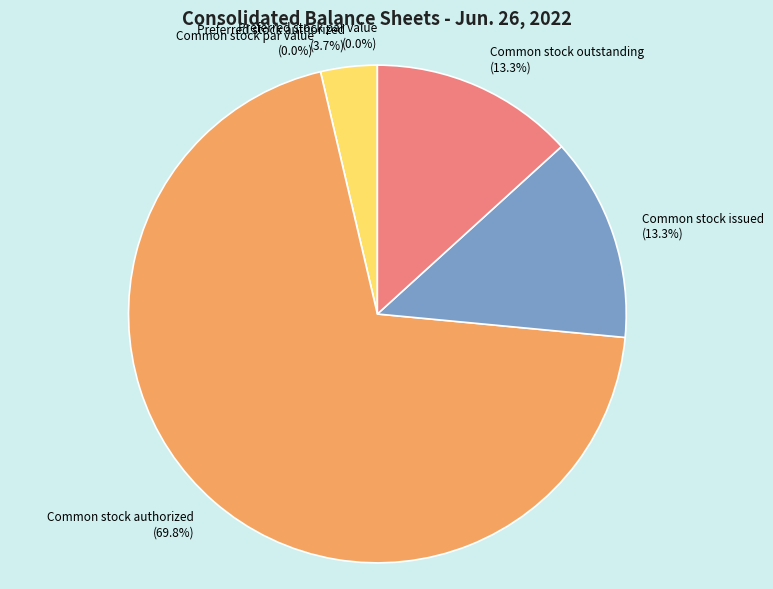

Is it true that Preferred stock authorized is 12% of the pie?

False